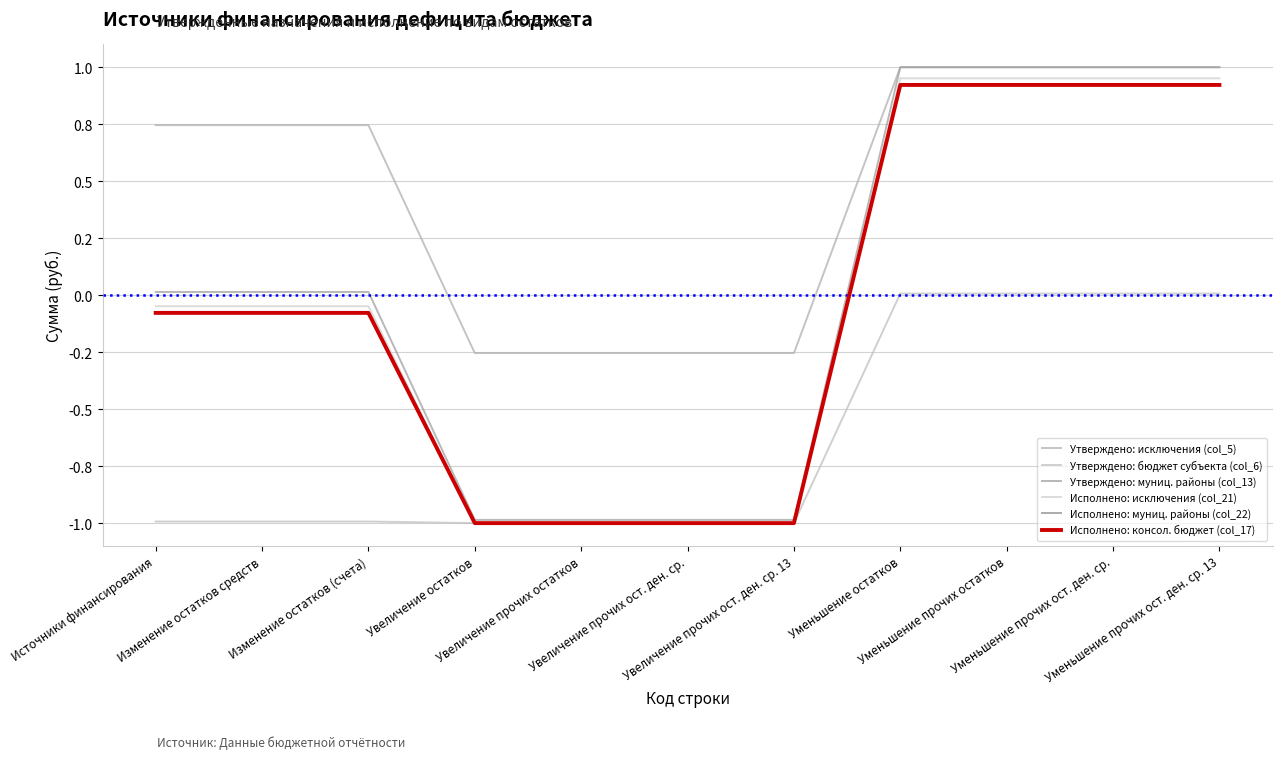

Does the chart display data point markers on the line(s)?

No